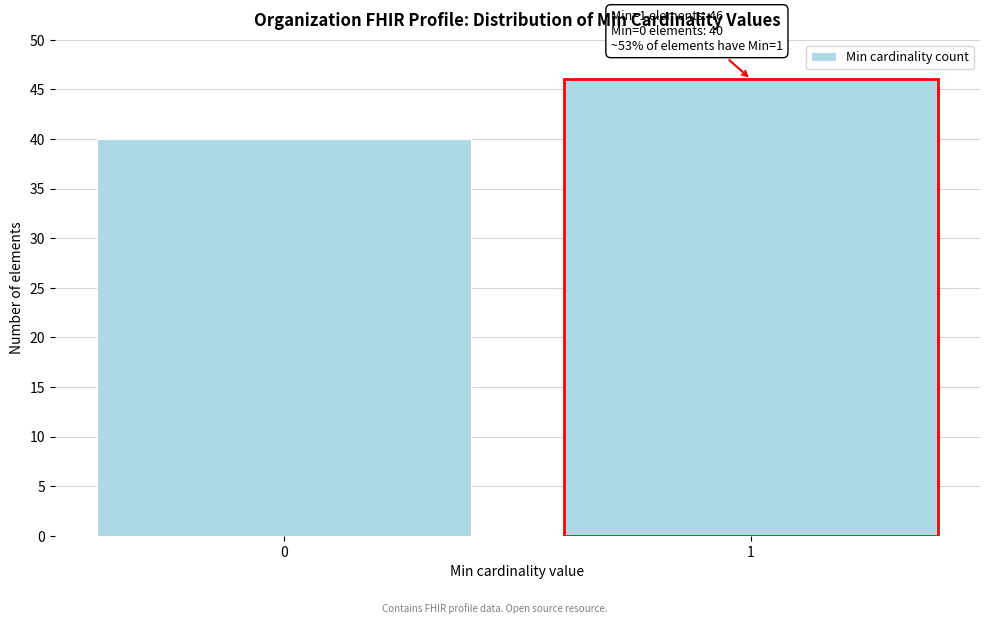

Reading left to right, what are all the values shown in this chart?

40	46